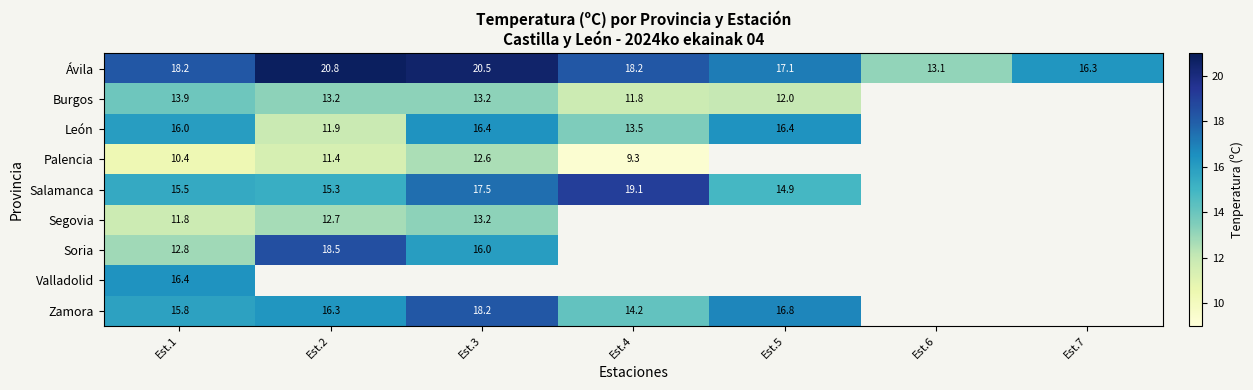

What is the sum of the Zamora values at Est.2 and Est.3?

34.5